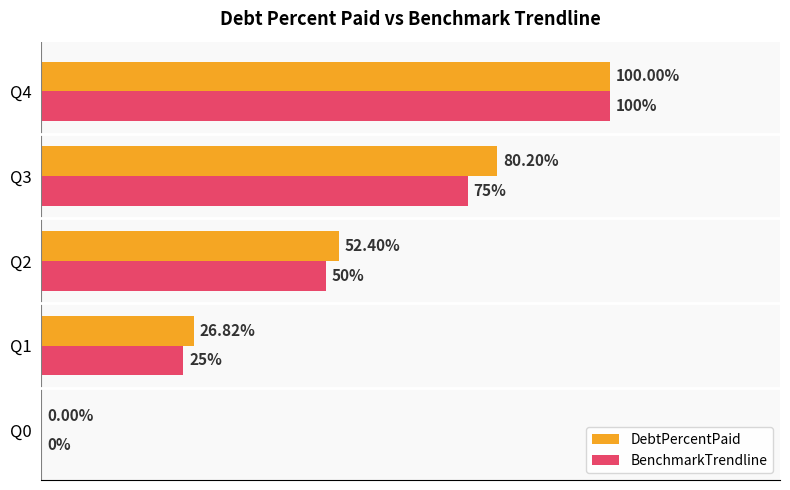

Which series has the largest total across all categories?

DebtPercentPaid